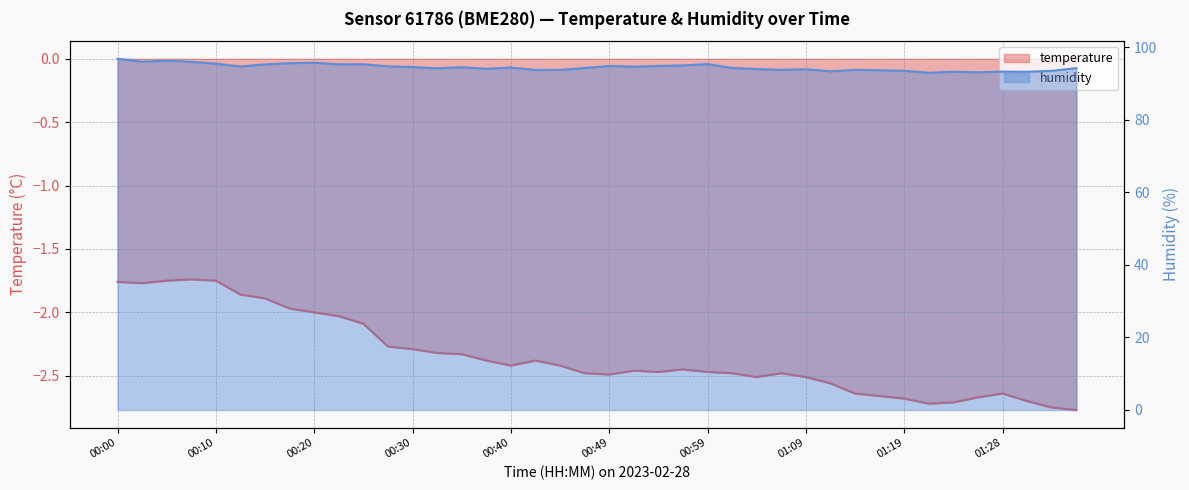

What is the smallest value displayed?

-2.8